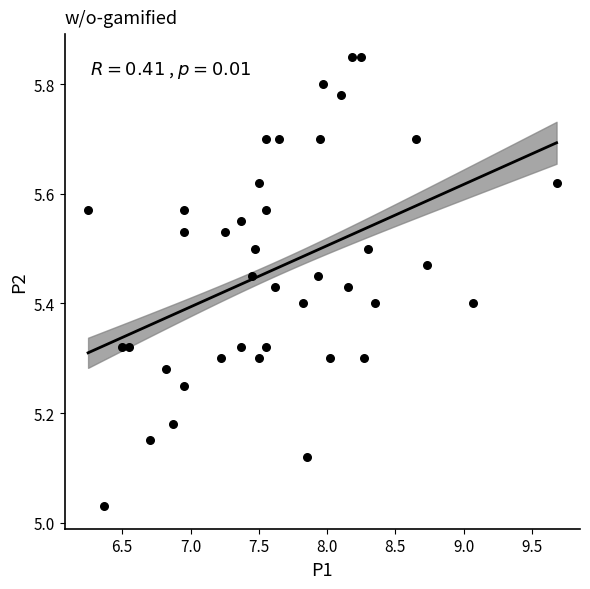

What is the range of X values (max minus min)?

3.4